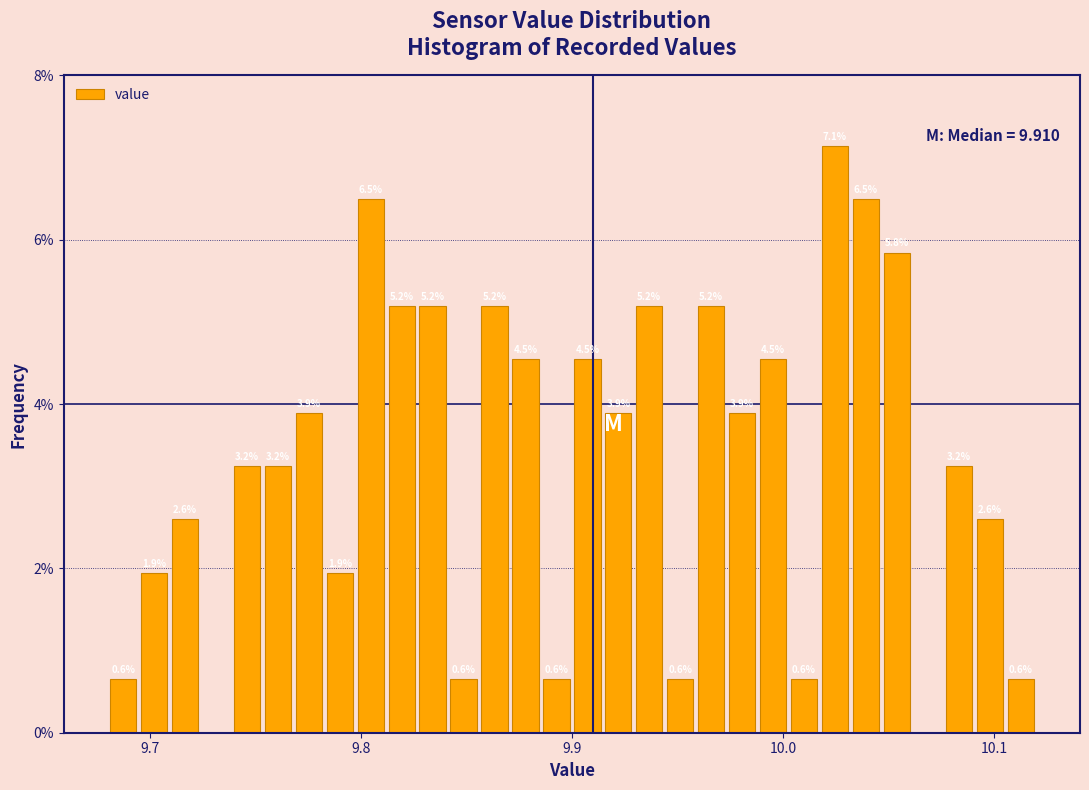

Read against the x-axis, roughly where is the centre of the tallest bar?

10.02